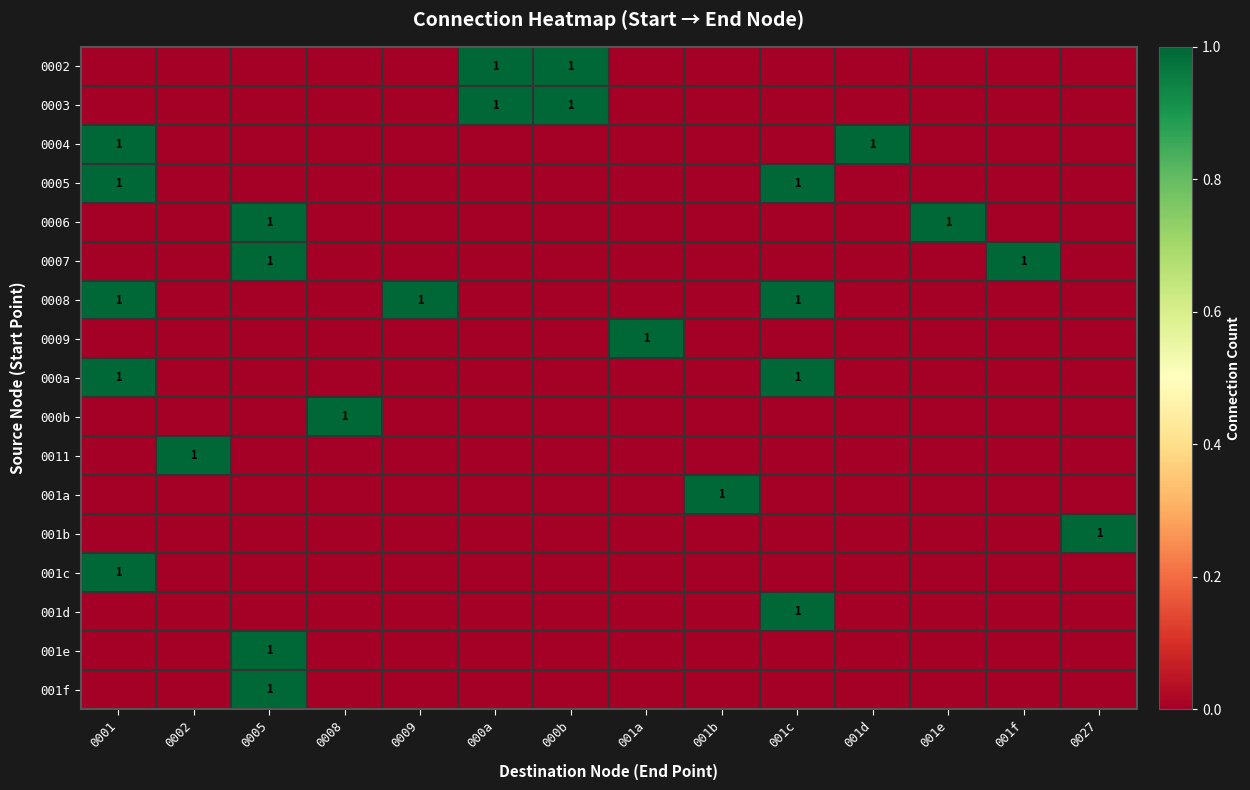

Is it true that 0009 equals 1 at 001a?

True